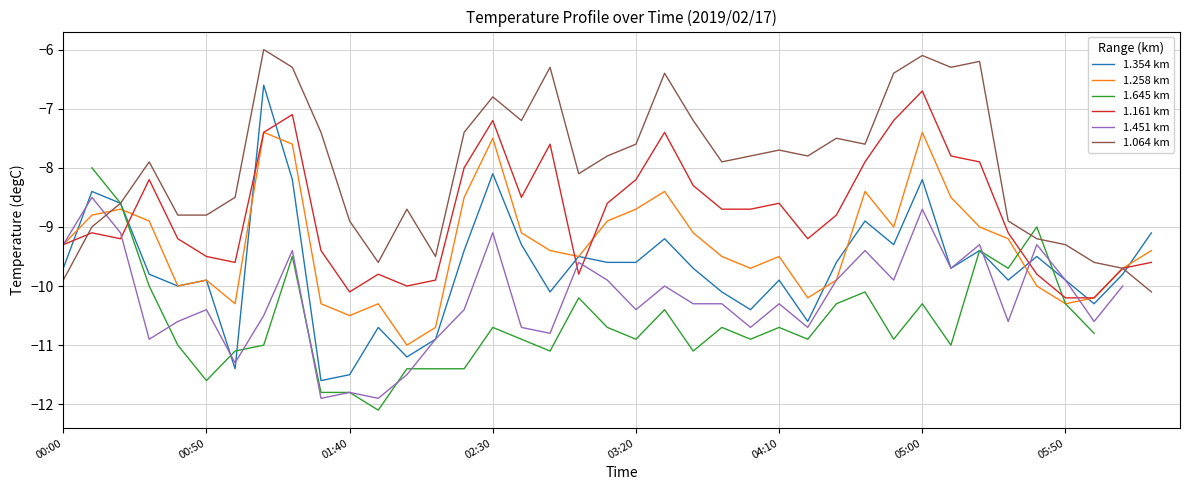

How many data points in 1.161 km are less than -8?

28